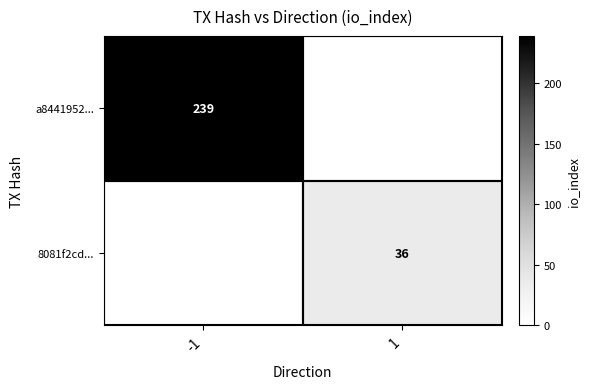

True or false: 8081f2cd... has a value of 11 at 1.

False